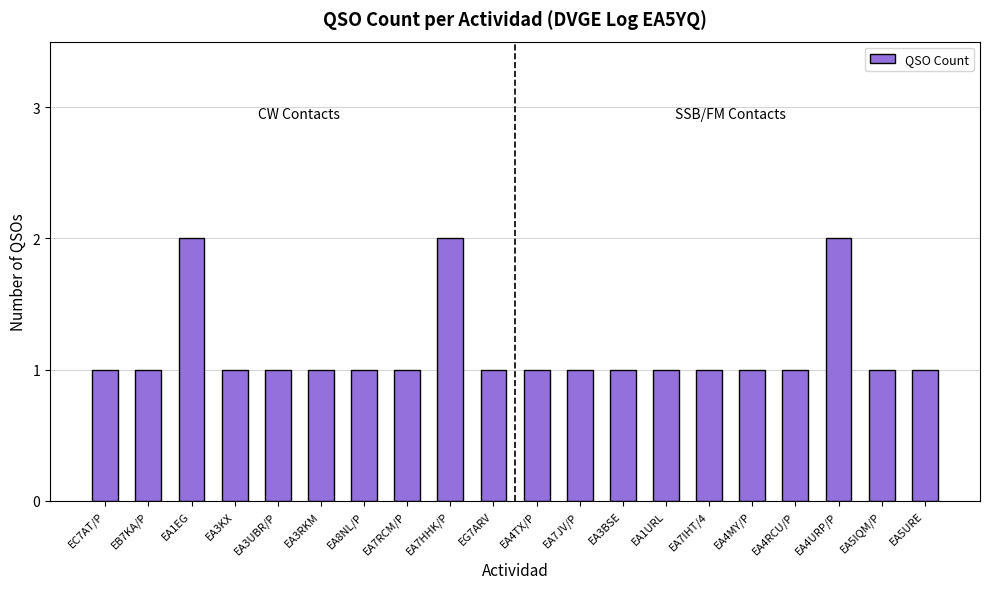

What is the sum of the values at EA4RCU/P and EA7IHT/4?

2